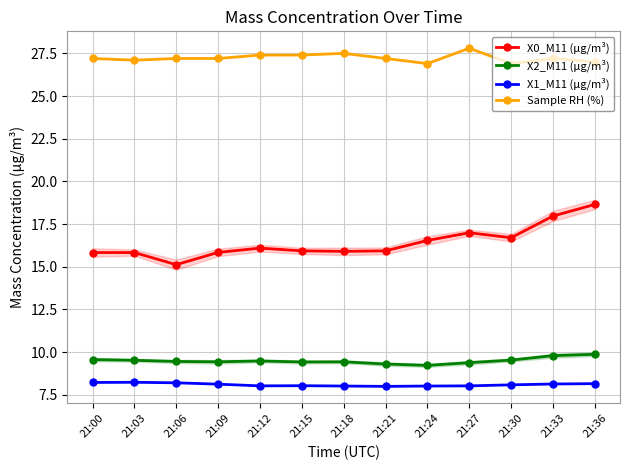

At which category does the chart reach its minimum across all series?

21:21